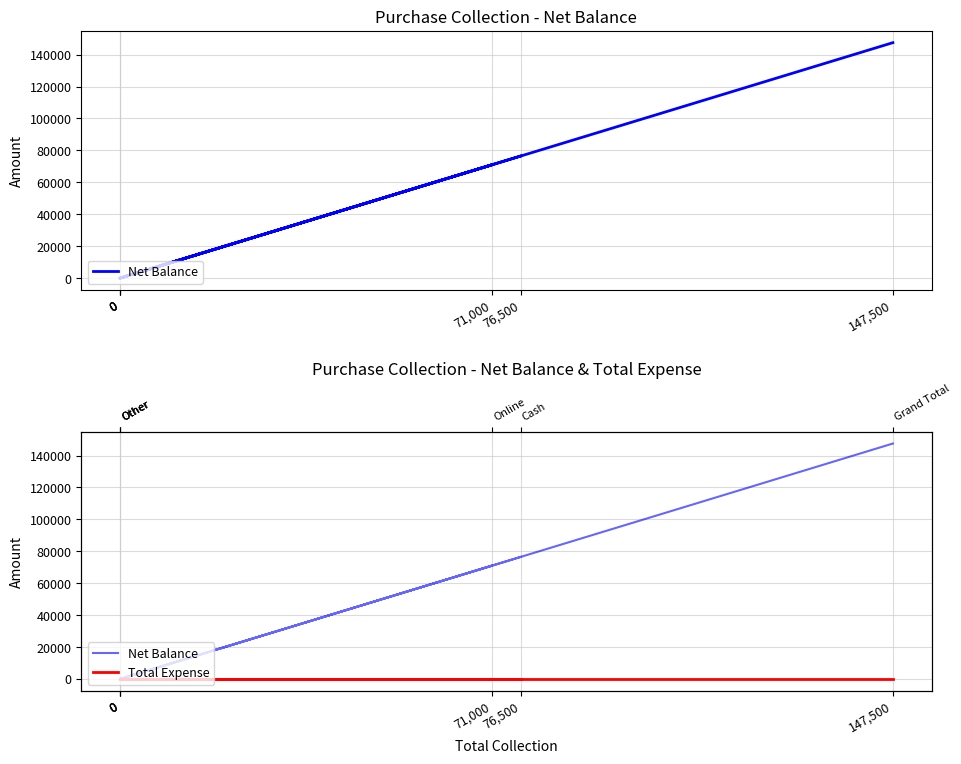

Which series changed the most between 0 and 147,500?

Net Balance